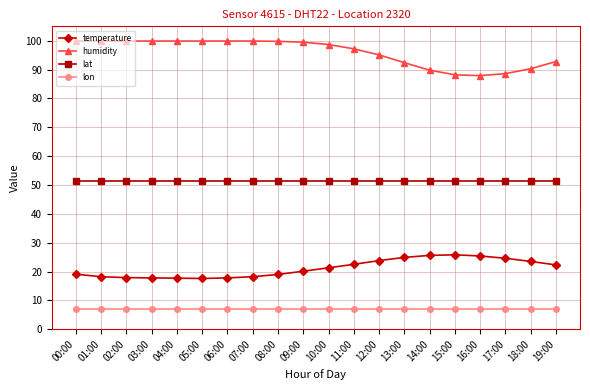

What is the difference between the maximum and second lowest values in the temperature series?

8.1